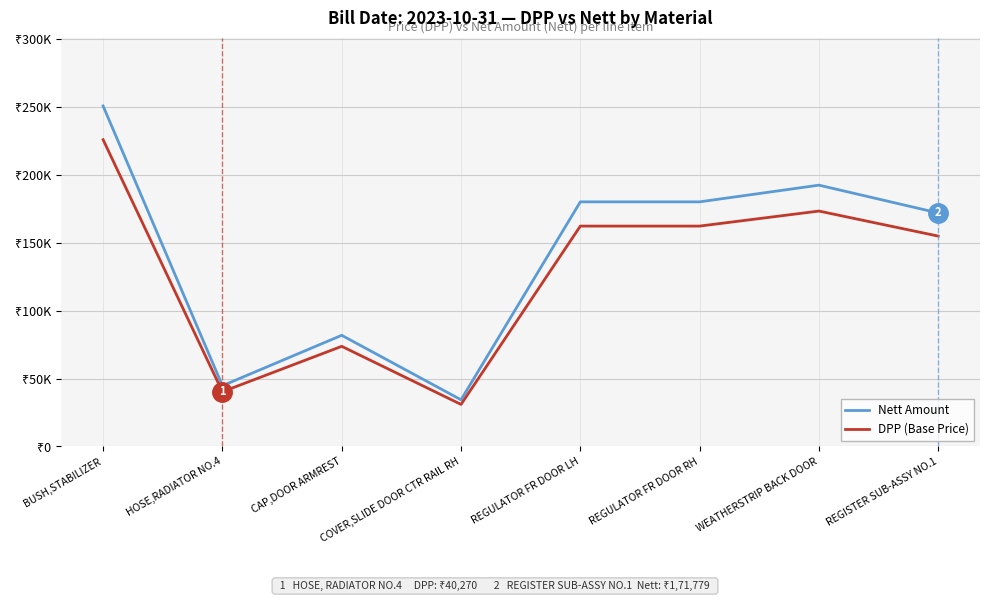

At how many categories does at least one series exceed 145394?

5